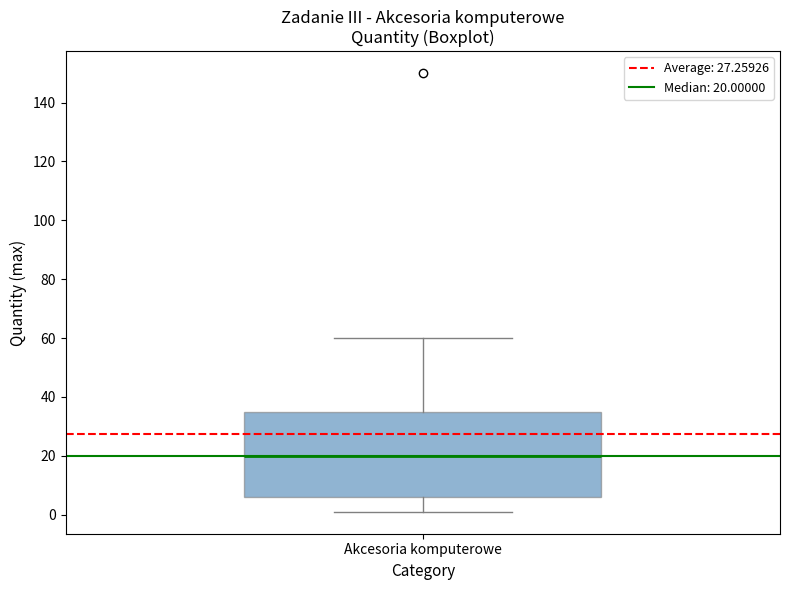

Where does the lower whisker of the box for Akcesoria komputerowe end on the y-axis? The values are not printed on the chart, so give them approximately, as read against the axis.

2